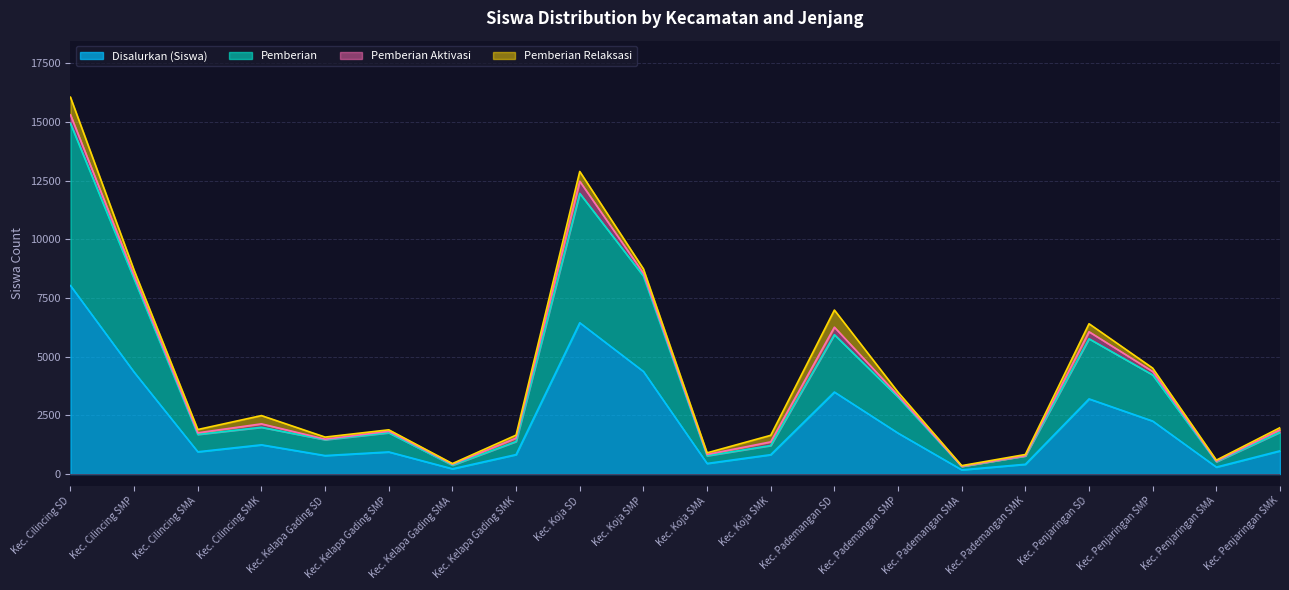

Which series has the largest total across all categories?

Pemberian